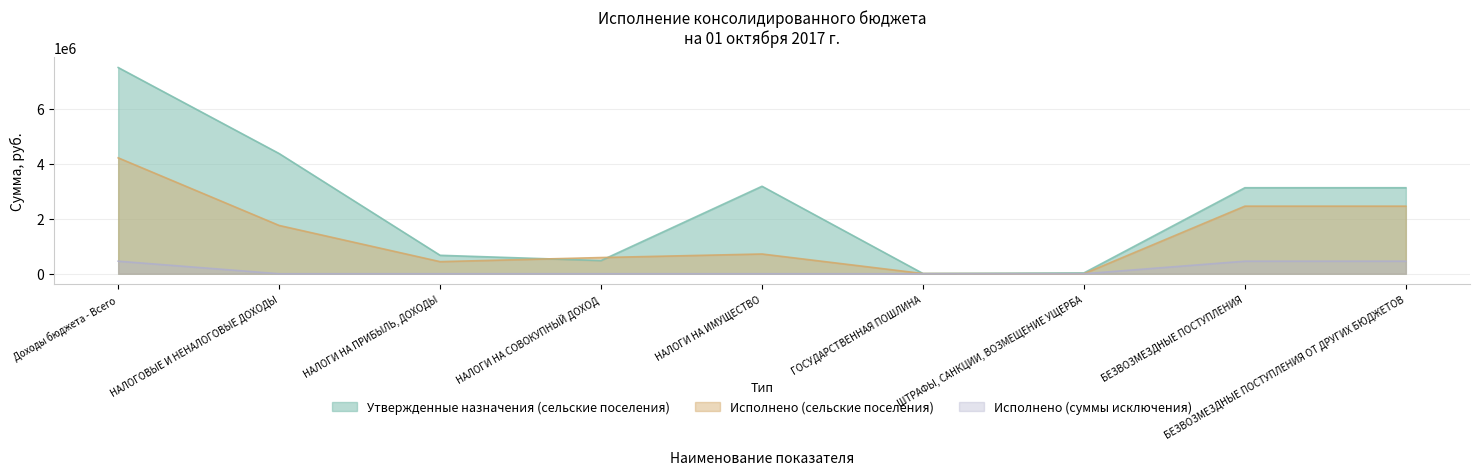

What is the maximum value shown in the chart?

7499100.0